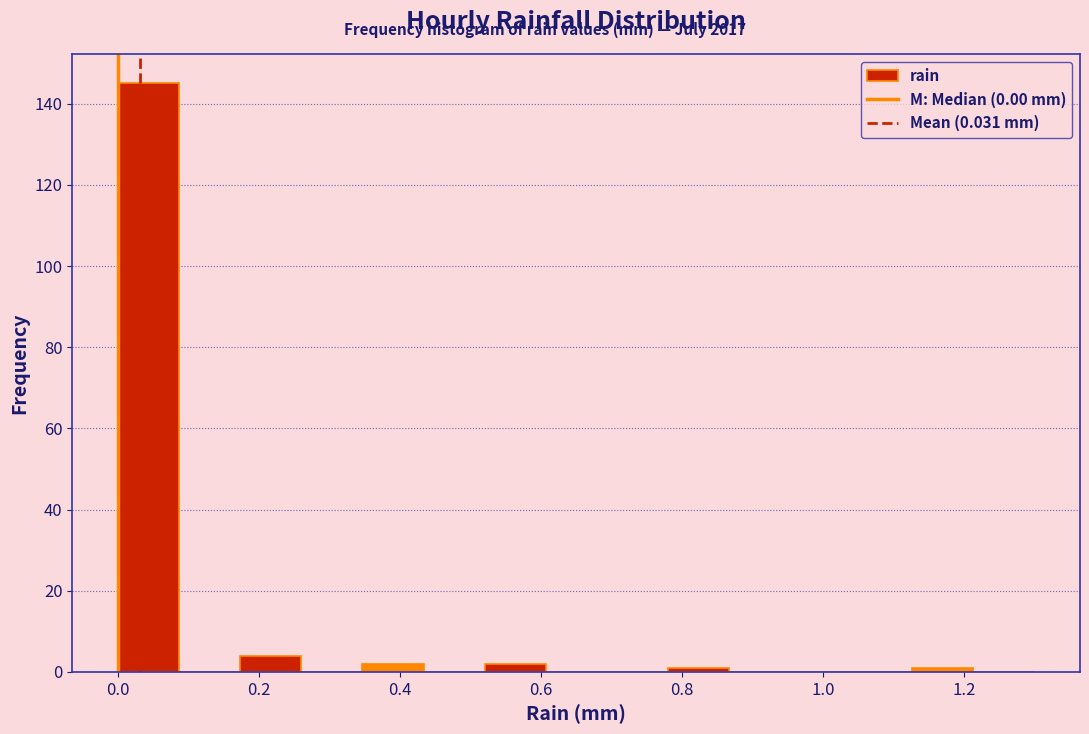

Reading left to right, transcribe this chart: for each bar, give the range it covers on the x-axis and its height. Neither the bar edges nor the heights are printed on the chart, so give them approximately, as read against the axes.

0.00 to 0.08: 146
0.08 to 0.18: 0
0.18 to 0.26: 4
0.26 to 0.34: 0
0.34 to 0.44: 2
0.44 to 0.52: 0
0.52 to 0.60: 2
0.60 to 0.70: 0
0.70 to 0.78: 0
0.78 to 0.86: under 2
0.86 to 0.96: 0
0.96 to 1.04: 0
1.04 to 1.12: 0
1.12 to 1.22: under 2
1.22 to 1.30: 0